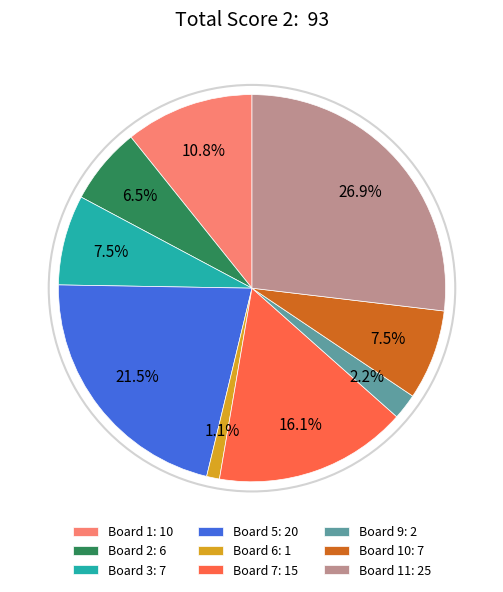

What is the total percentage of Board 7: 15 and Board 6: 1?

17.2%